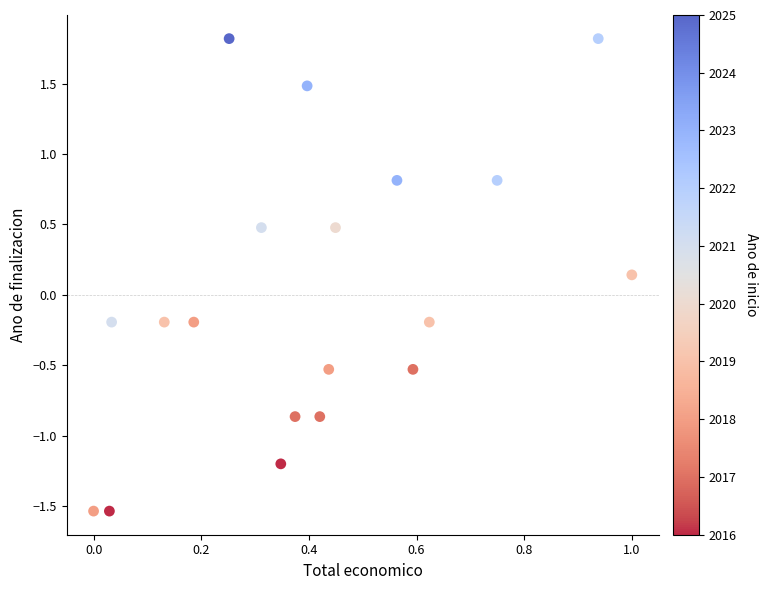

What is the range of X values (max minus min)?

1.0